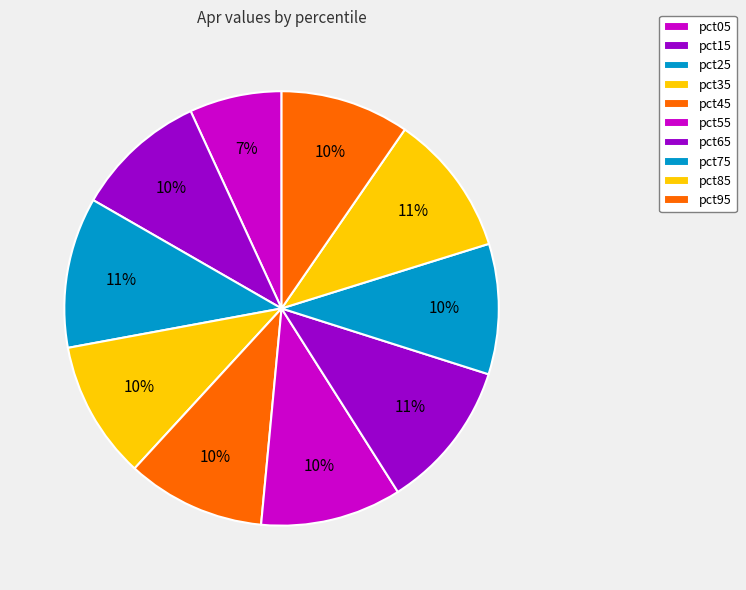

Is there a majority slice in this chart?

No